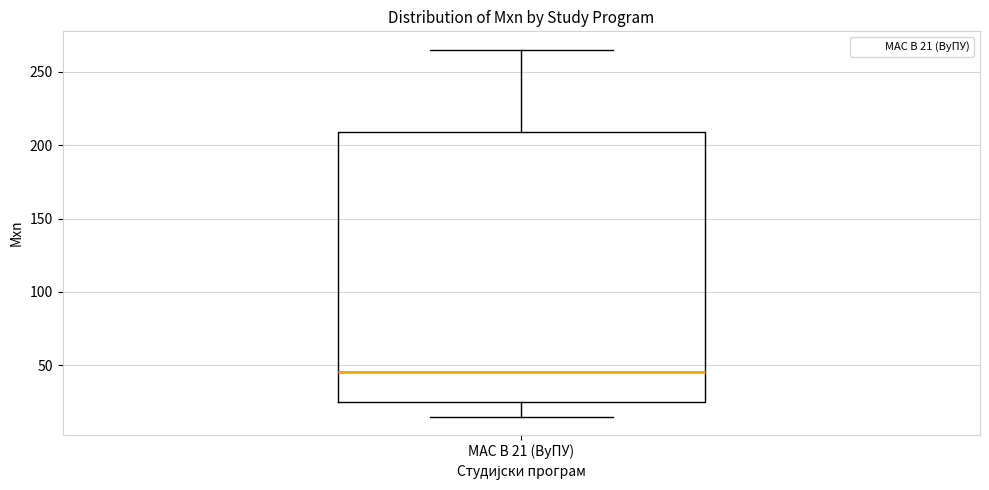

Where does the lower whisker of the box for МАС В 21 (ВуПУ) end on the y-axis? The values are not printed on the chart, so give them approximately, as read against the axis.

15